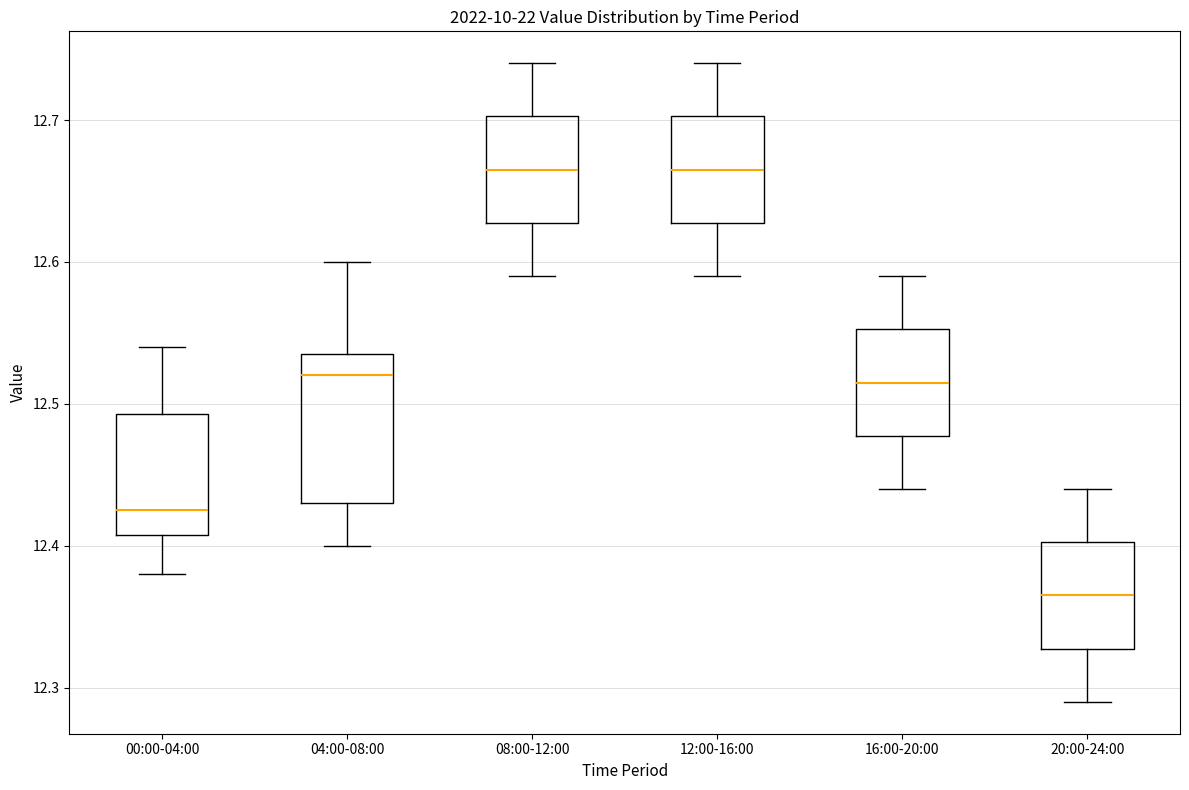

Reading left to right, read every box against the y-axis: the position of its median line, the range the box covers, and the ends of its whiskers. The values are not printed on the chart, so give them approximately, as read against the axis.

00:00-04:00: median 12.43, box 12.41 to 12.49, whiskers 12.38 to 12.54
04:00-08:00: median 12.52, box 12.43 to 12.54, whiskers 12.40 to 12.60
08:00-12:00: median 12.67, box 12.63 to 12.70, whiskers 12.59 to 12.74
12:00-16:00: median 12.67, box 12.63 to 12.70, whiskers 12.59 to 12.74
16:00-20:00: median 12.52, box 12.48 to 12.55, whiskers 12.44 to 12.59
20:00-24:00: median 12.37, box 12.33 to 12.40, whiskers 12.29 to 12.44